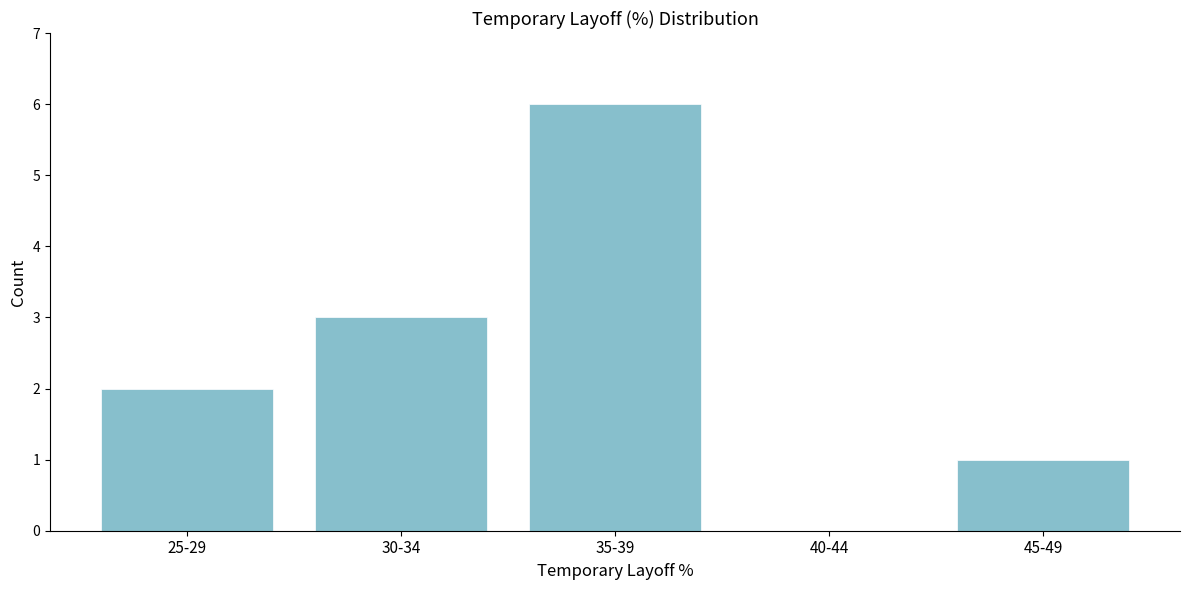

Reading right to left, extract all data points from this chart.

45-49=1	40-44=0	35-39=6	30-34=3	25-29=2